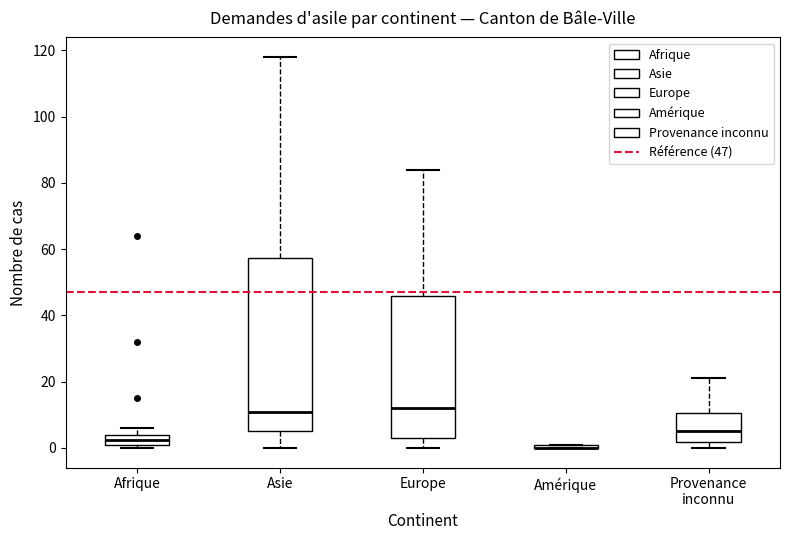

Where is the lower edge of the box for Afrique on the y-axis? The values are not printed on the chart, so give them approximately, as read against the axis.

2